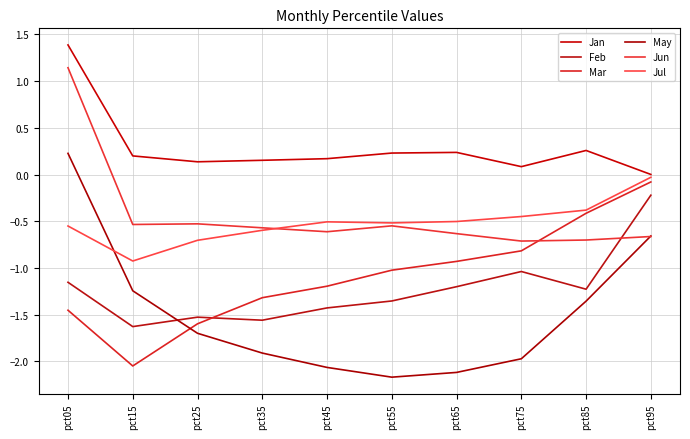

True or false: May has a value of -2.1 at pct45.

True